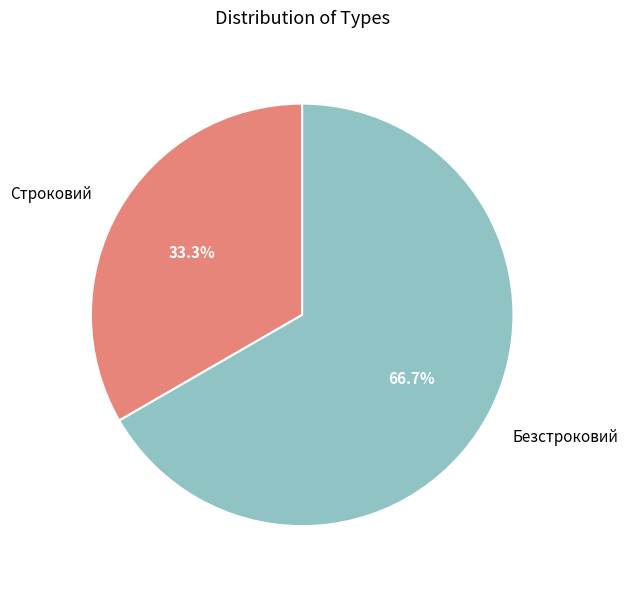

To the nearest percent, what is the difference between the Безстроковий and Строковий slice percentages?

33%